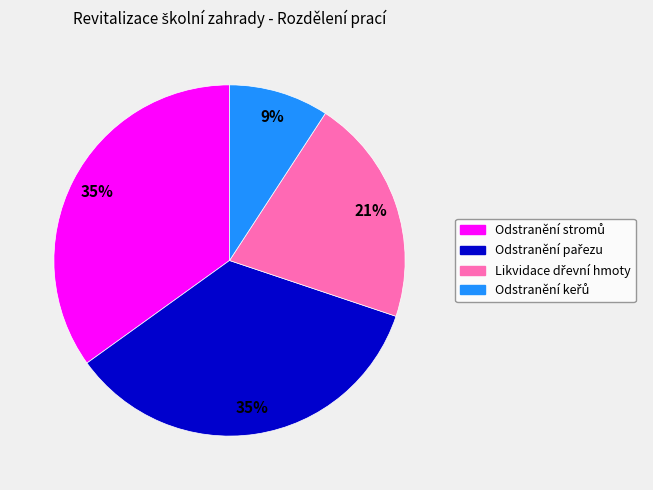

Does any single category account for the majority?

No